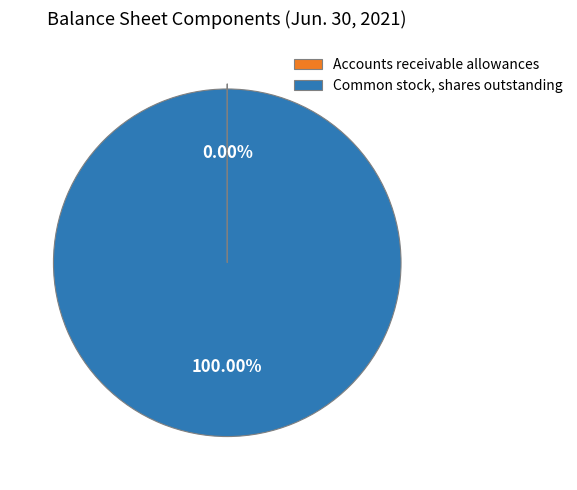

To the nearest percent, what is the average slice percentage?

50%